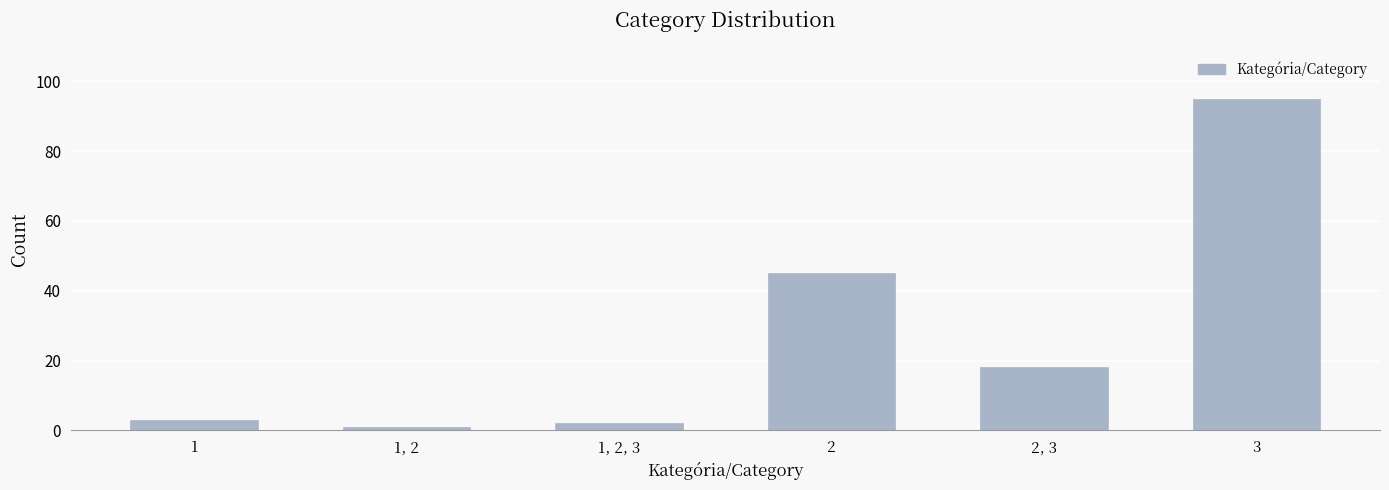

Reading right to left, transcribe all the data shown in this chart.

95	18	45	2	1	3